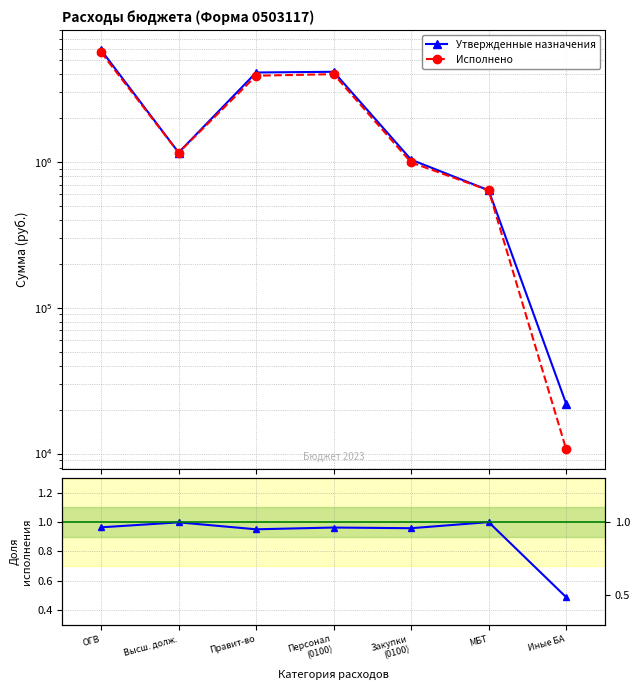

At which category does Исполнено / Утверждено reach its first local valley?

Правит-во